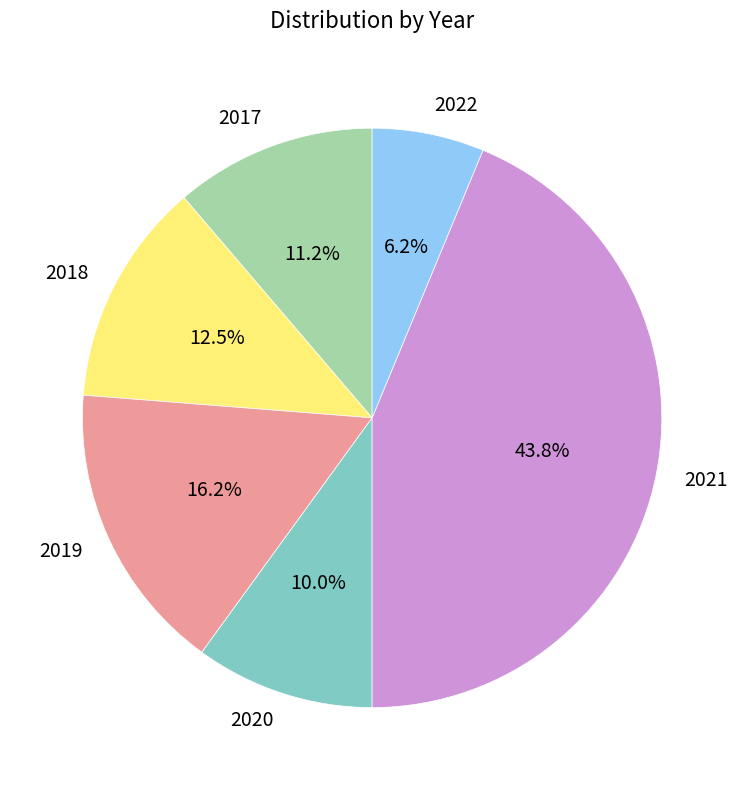

To the nearest percent, what is the combined percentage of 2021 and 2019?

60%